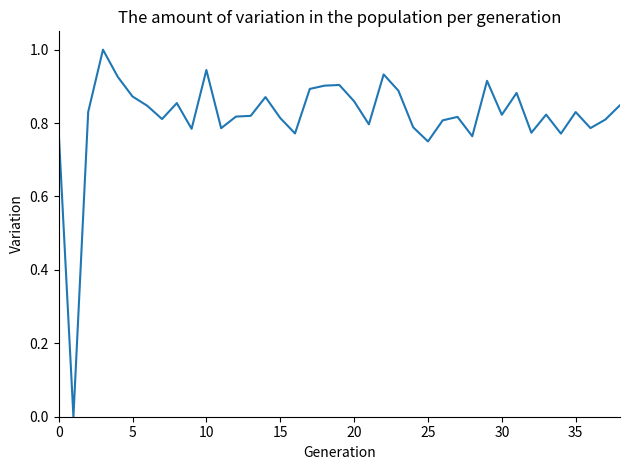

What is the difference between the maximum and minimum values?

1.0